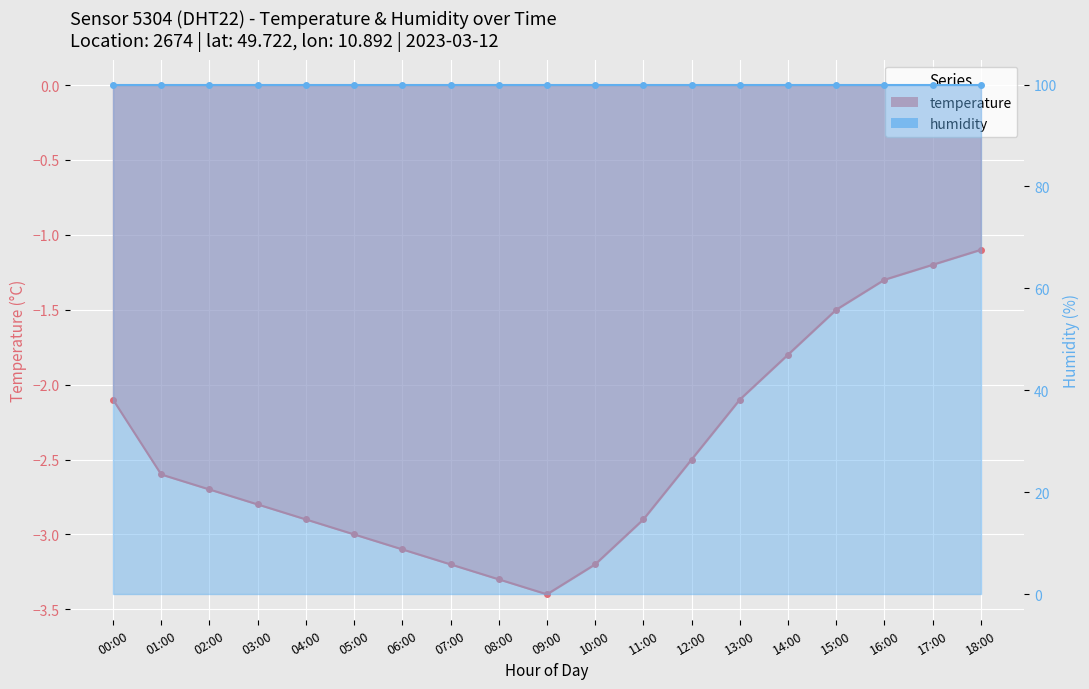

True or false: the data has more than 1 interior local peaks.

False